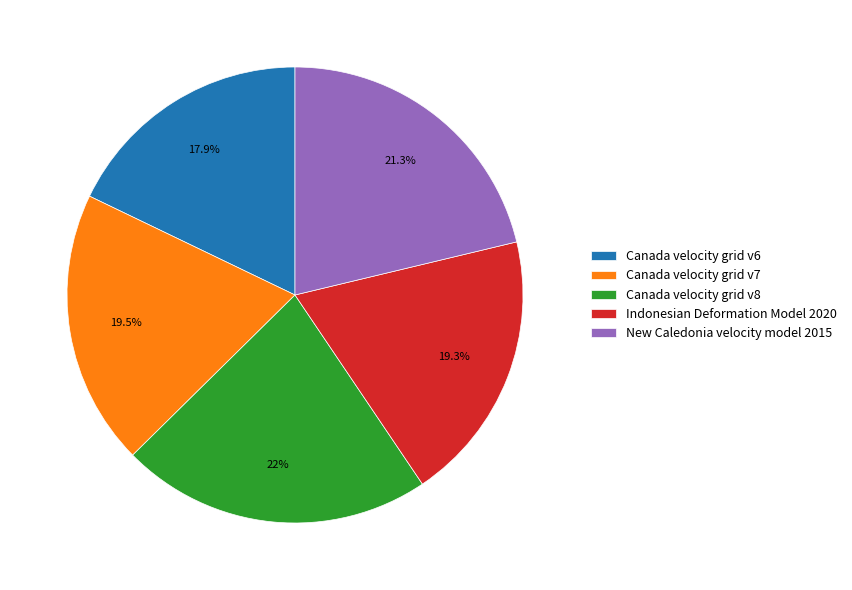

What is the ratio of the value at Canada velocity grid v8 to the value at Indonesian Deformation Model 2020?

1.1